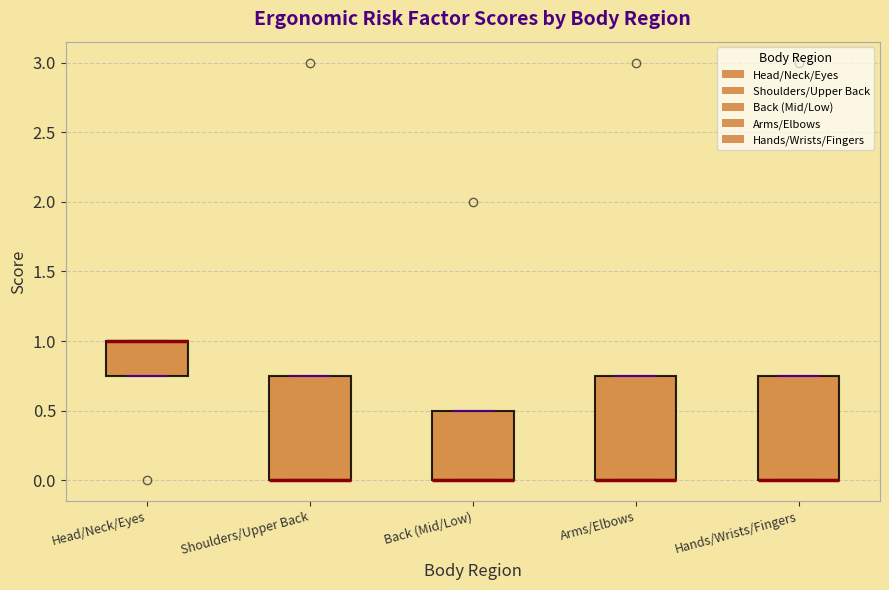

Where is the lower edge of the box for Back (Mid/Low) on the y-axis? The values are not printed on the chart, so give them approximately, as read against the axis.

0.00